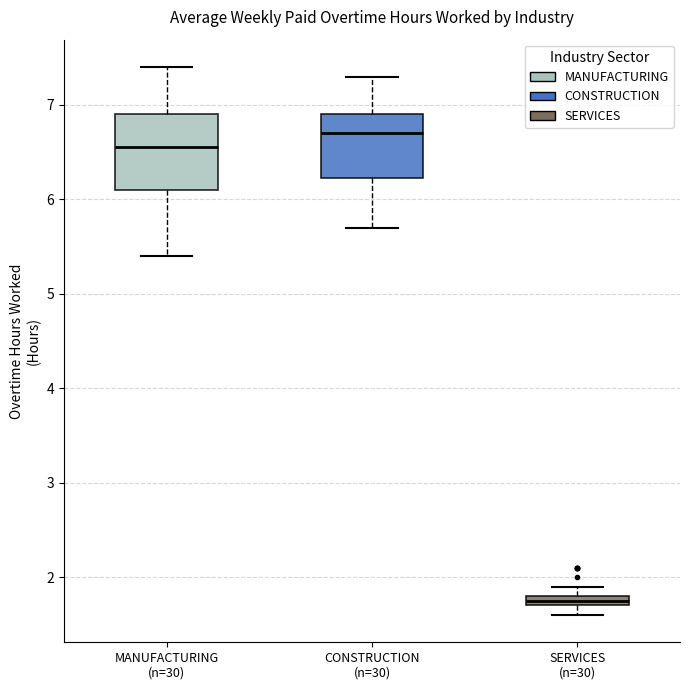

Which box has the lowest median line?

SERVICES (n=30)